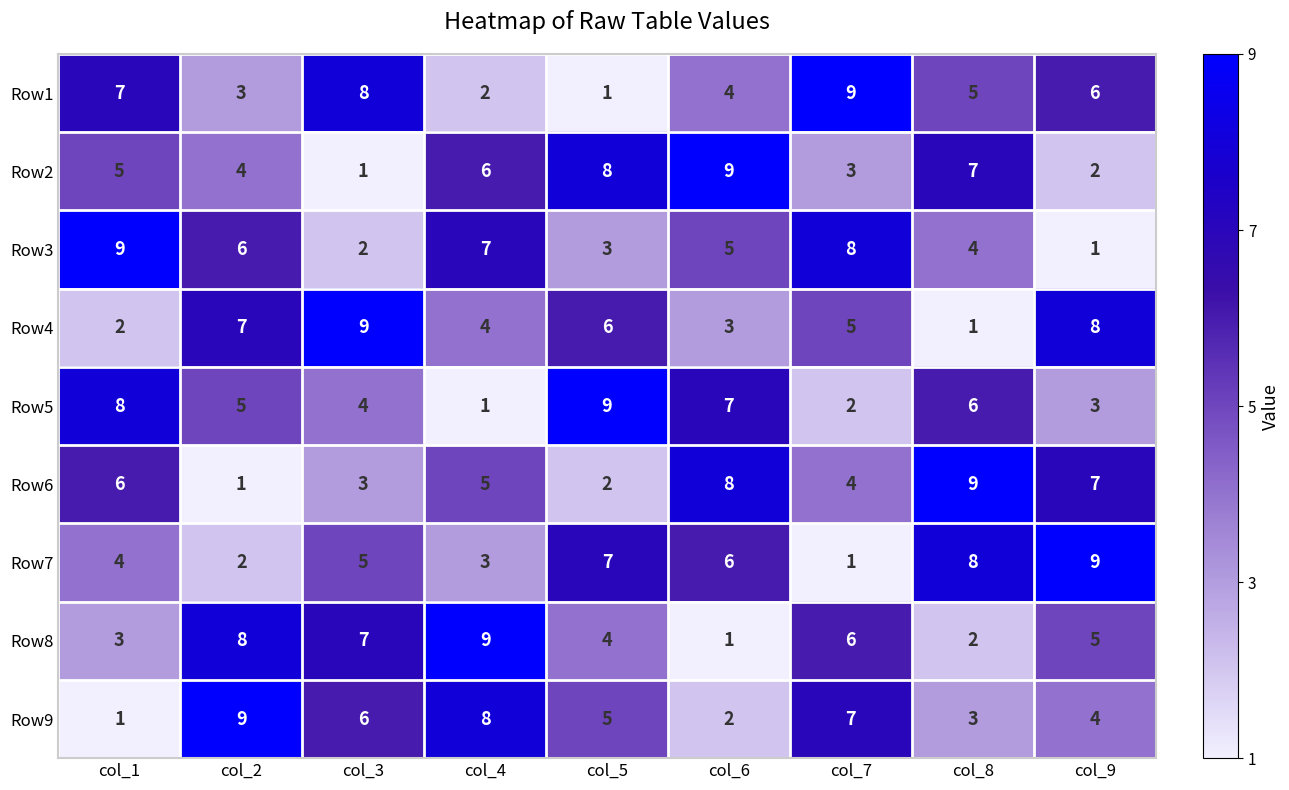

What value does the Row4 series have at col_3?

9